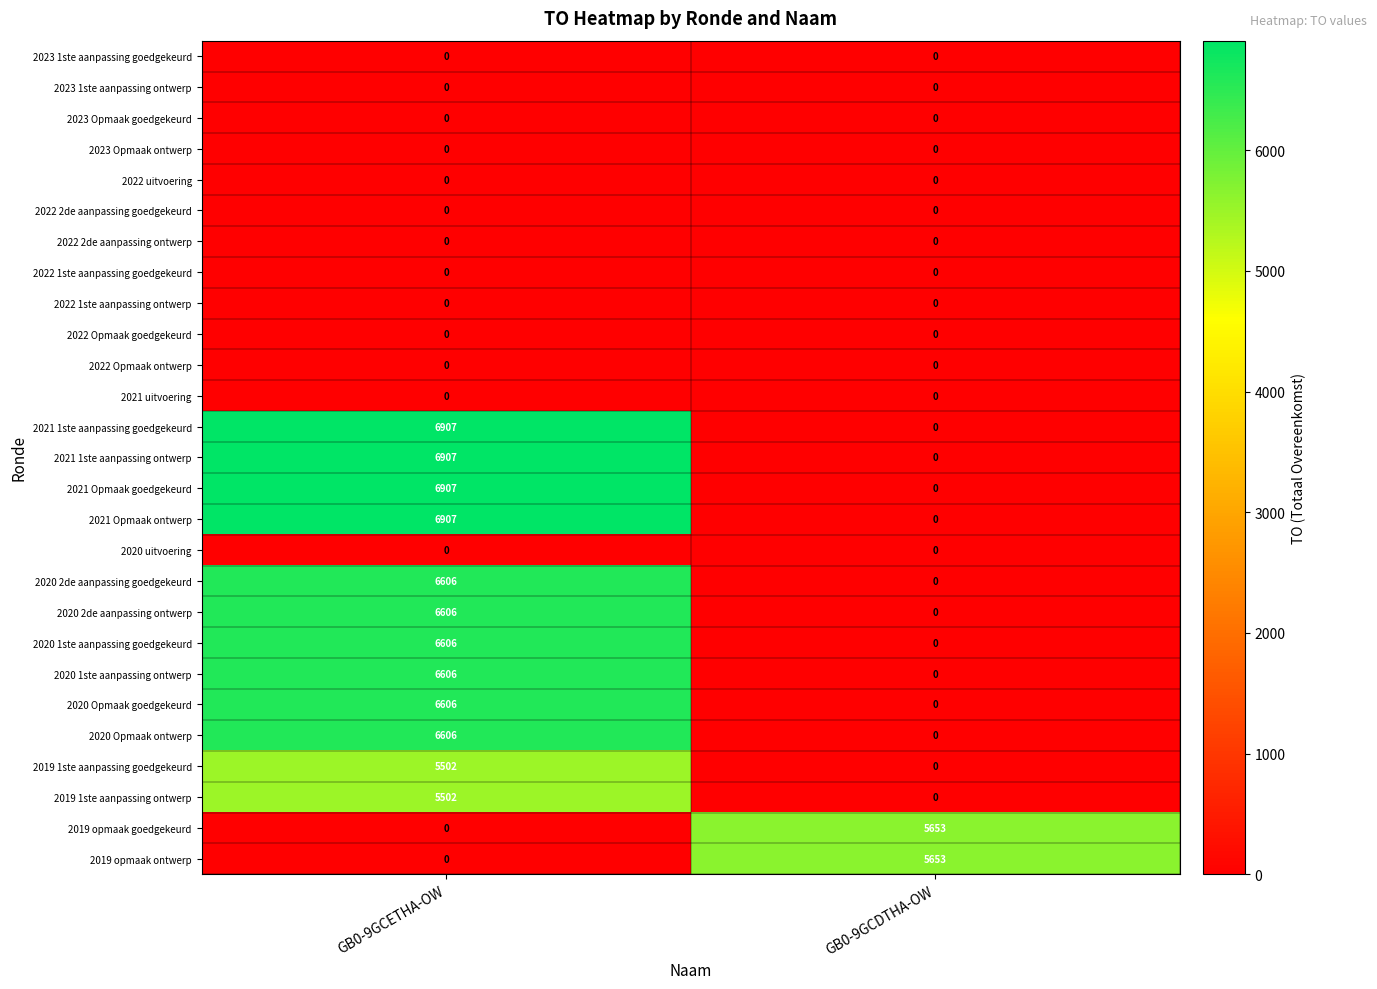

Which category has the highest value across all series?

GB0-9GCETHA-OW